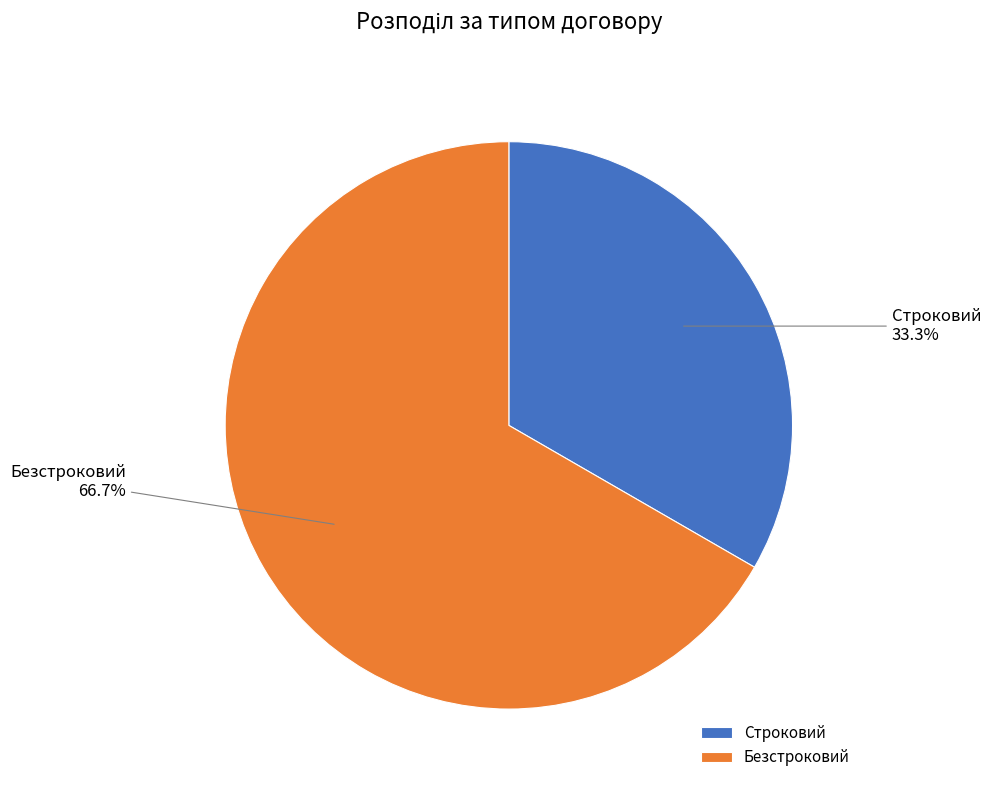

Which slice is the smallest?

Строковий